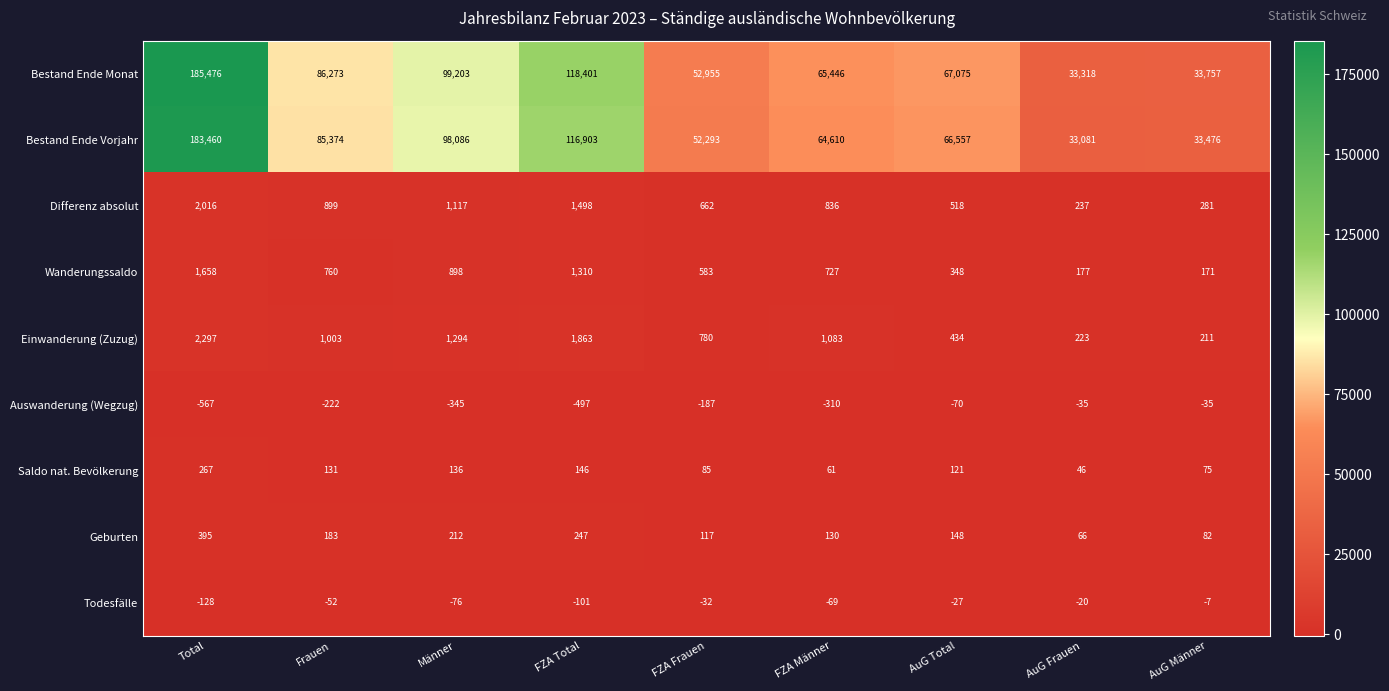

The Saldo nat. Bevölkerung series shows 131 at Frauen. True or false?

True